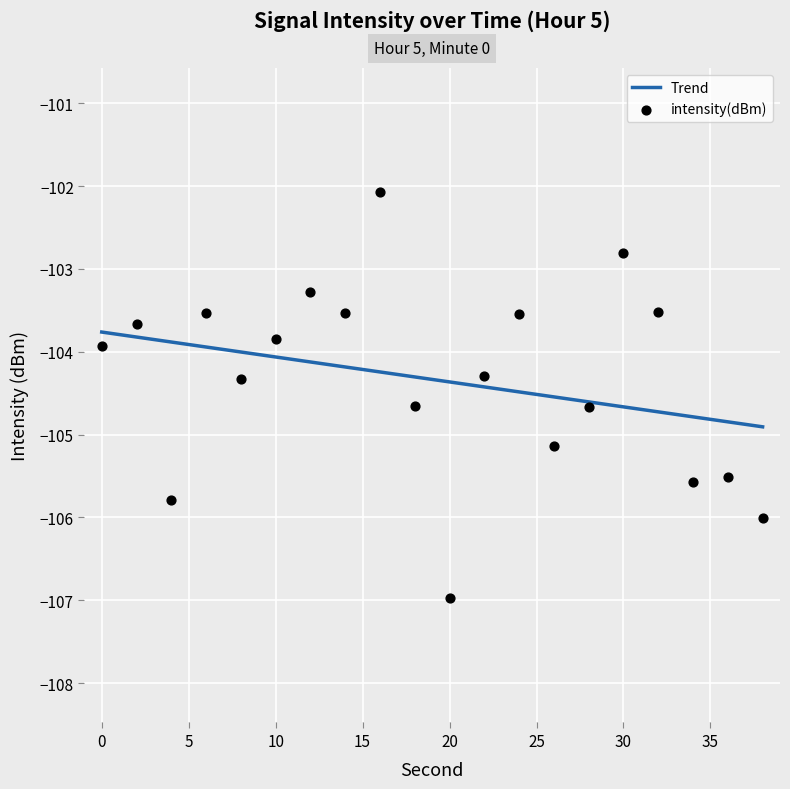

What is the range of Y values (max minus min)?

4.9